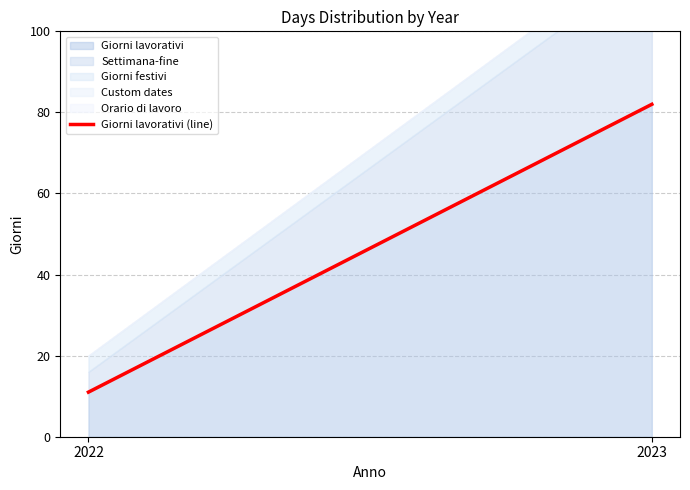

Is it true that the value at 2023 is 82?

True